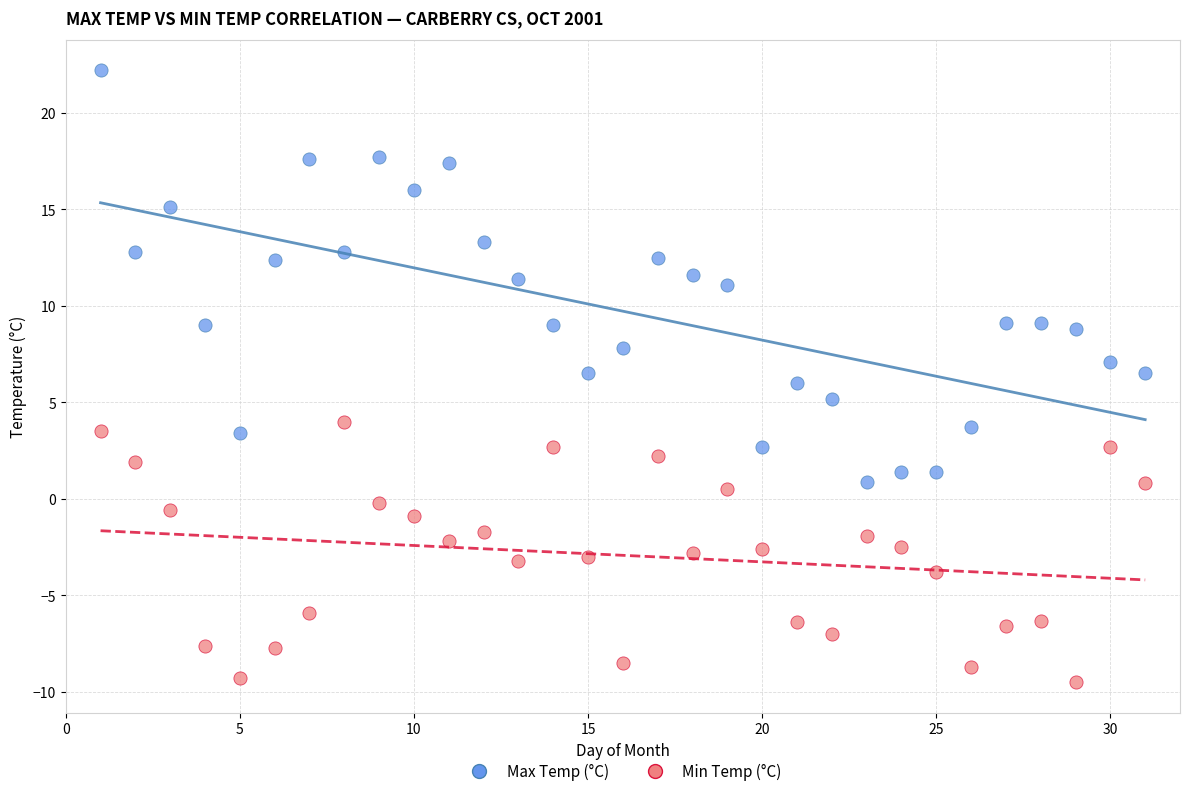

Which series contains the lowest Y value?

Min Temp (°C)